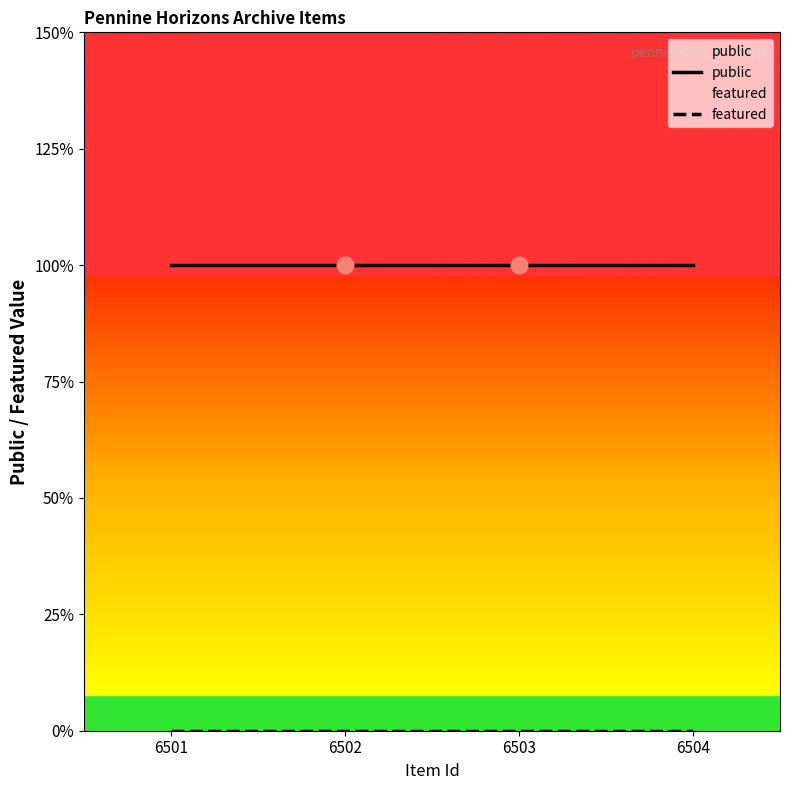

What is the value of the public point at the 1st from the left?

1